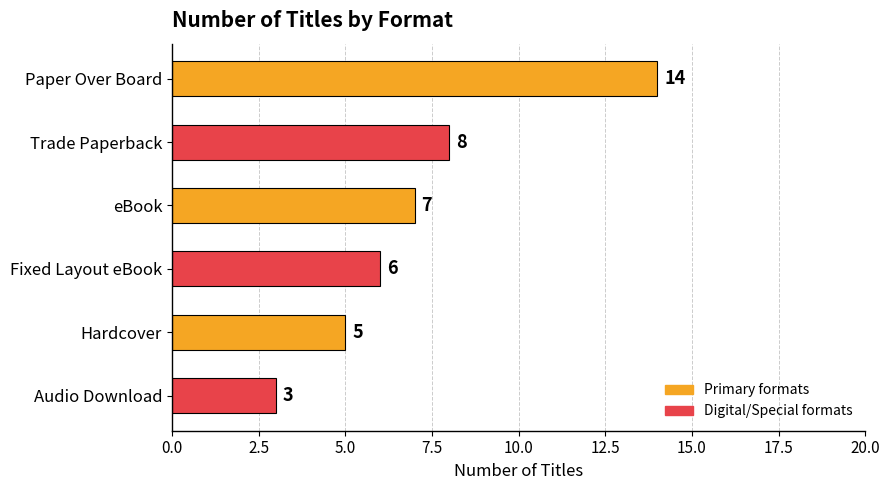

Where is the data nearest to the value 8?

Trade Paperback